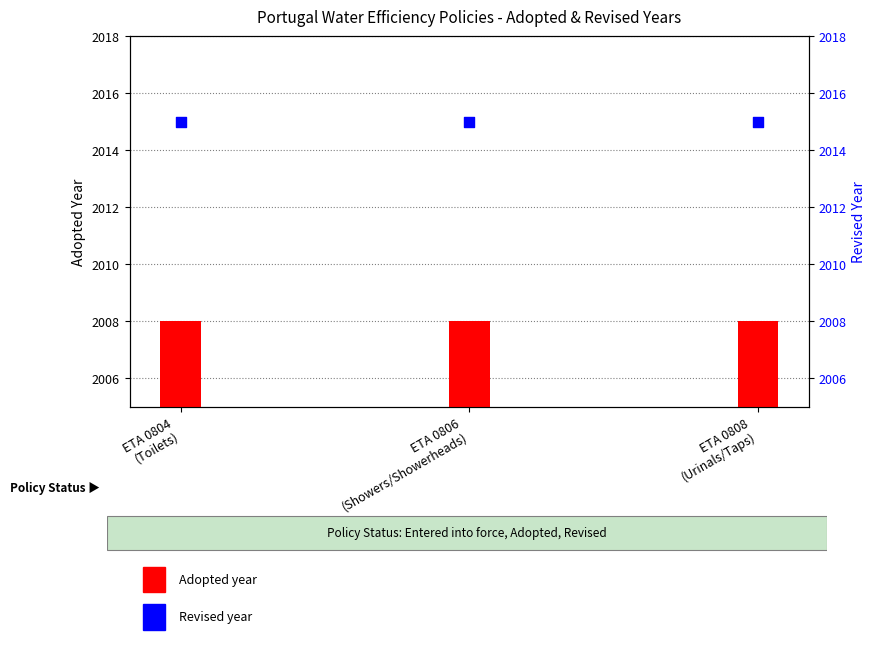

At how many categories does at least one series exceed 2012?

3